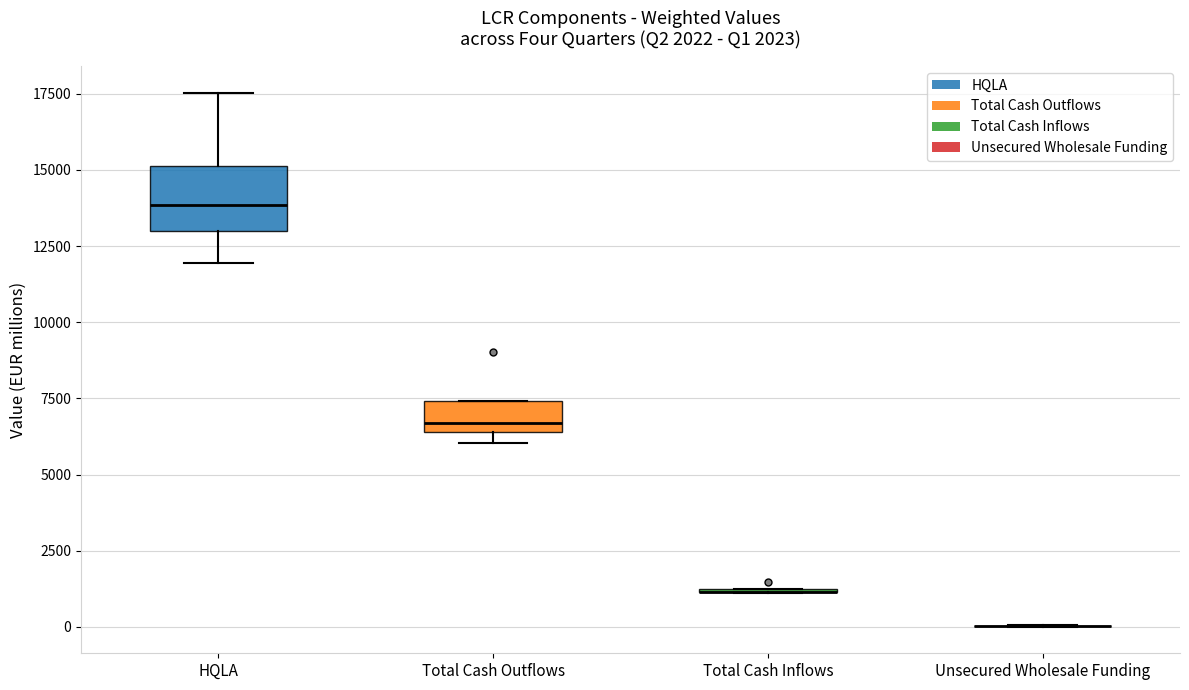

Comparing the boxes themselves (not the whiskers), which one is the tallest?

HQLA